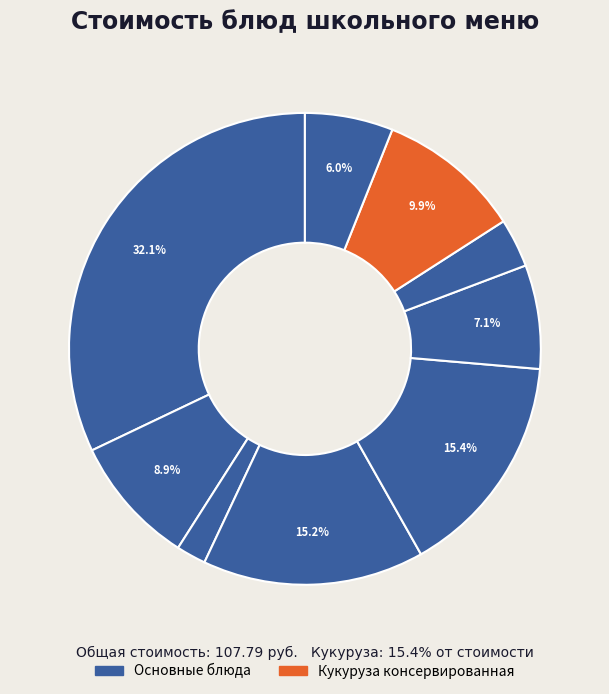

How many slices are in this pie chart?

9